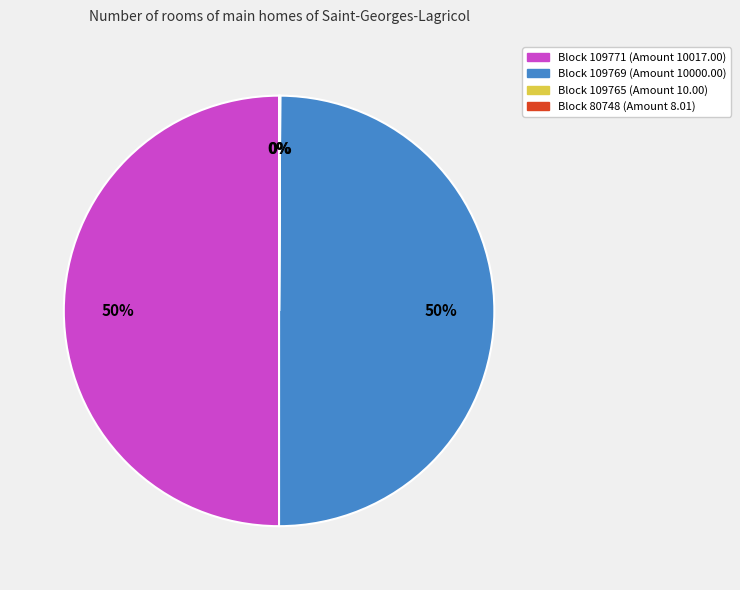

To the nearest percent, what is the average slice percentage?

25%